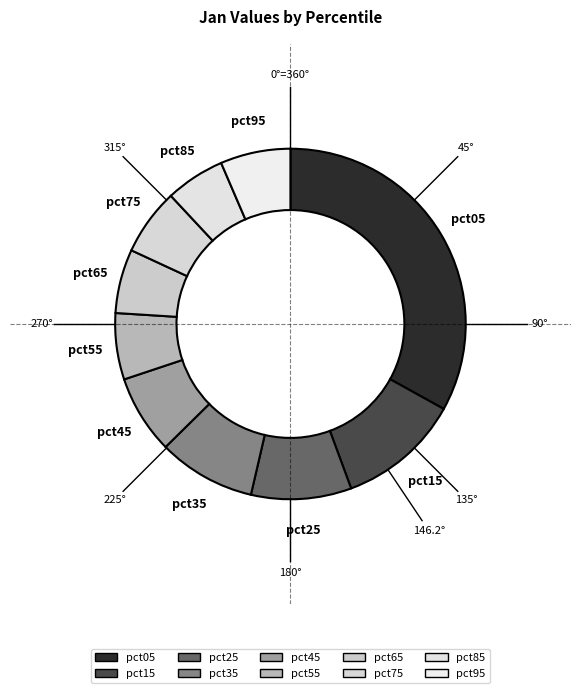

How many segments does this pie chart have?

10